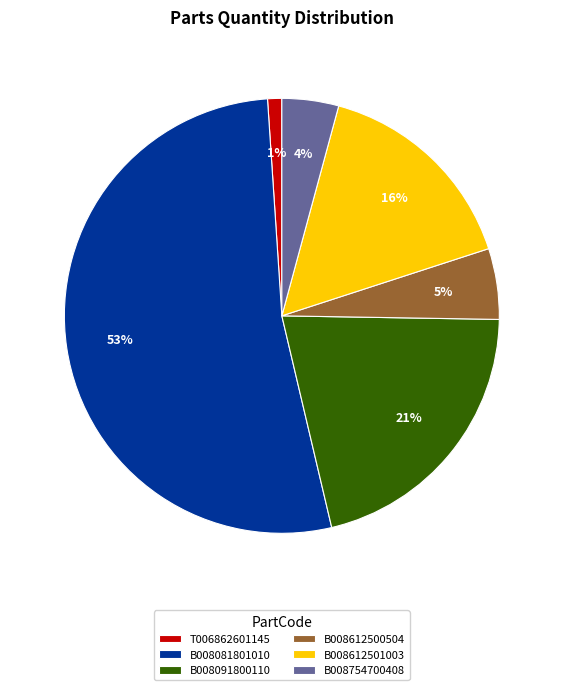

How many segments does this pie chart have?

6